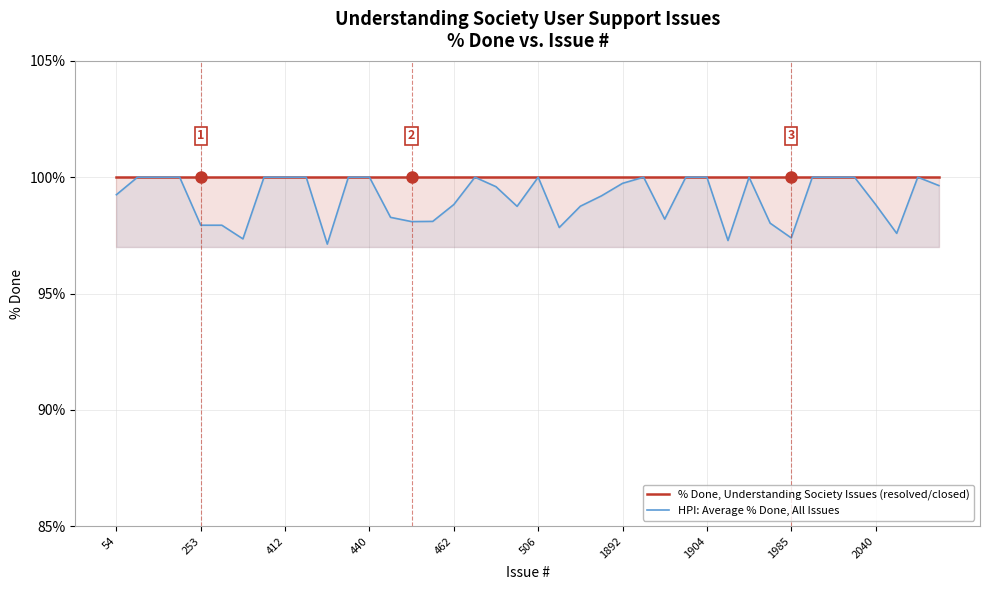

The value of HPI: Average % Done, All Issues at 25 is 100.0. True or false?

True